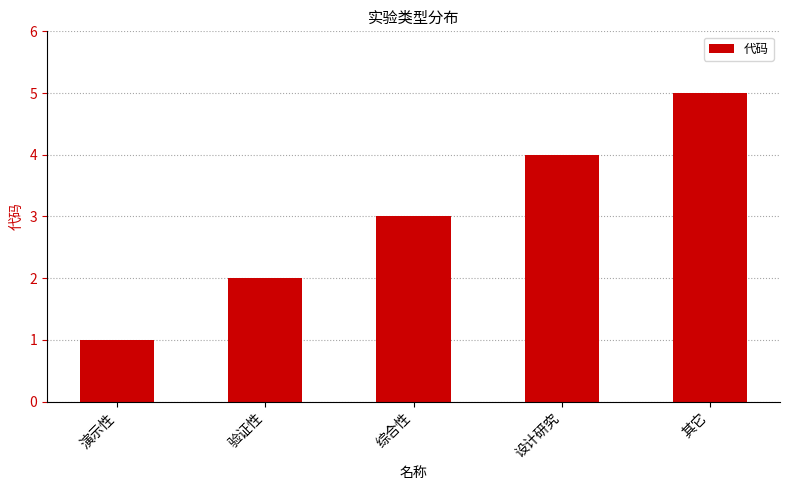

Rank the categories by value from highest to lowest.

其它, 设计研究, 综合性, 验证性, 演示性